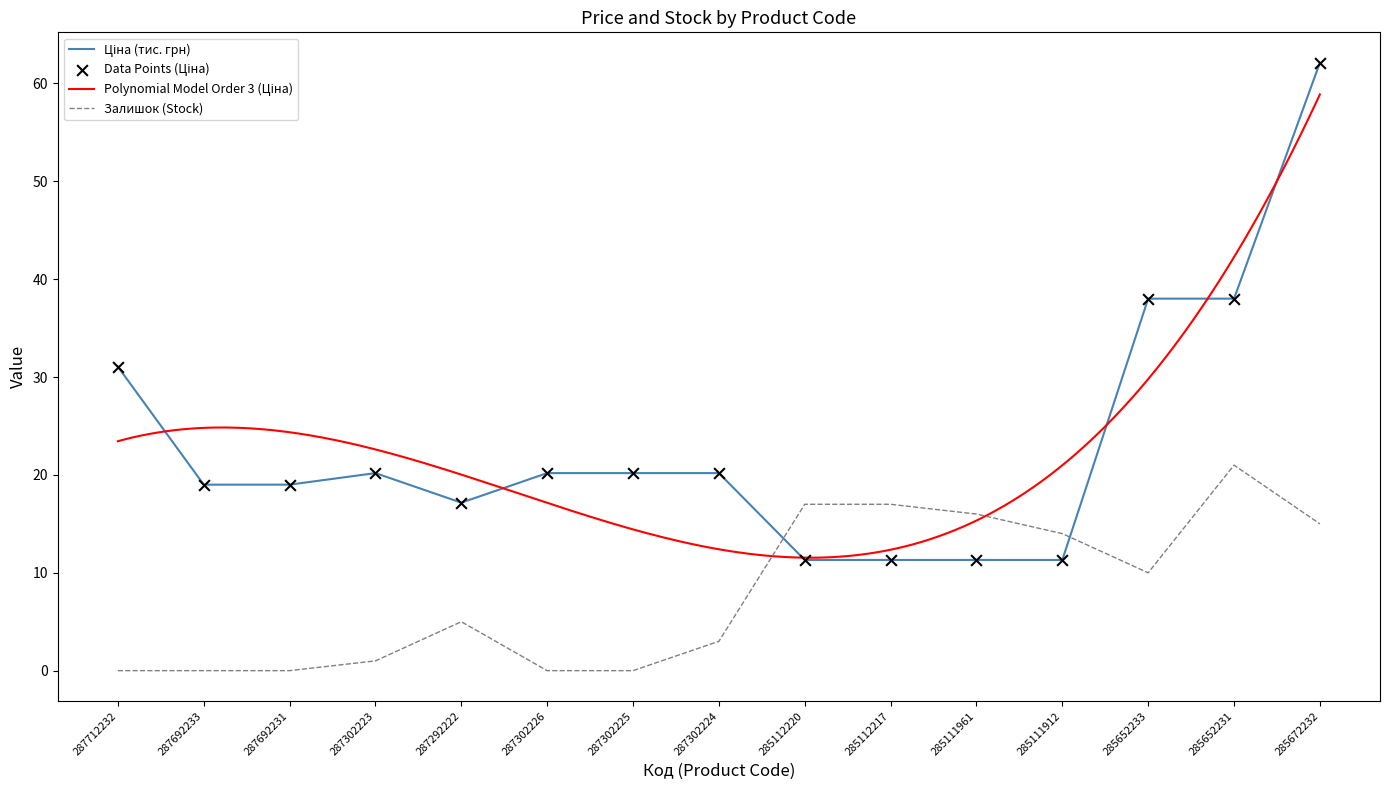

Which series contains the highest Y value?

Ціна